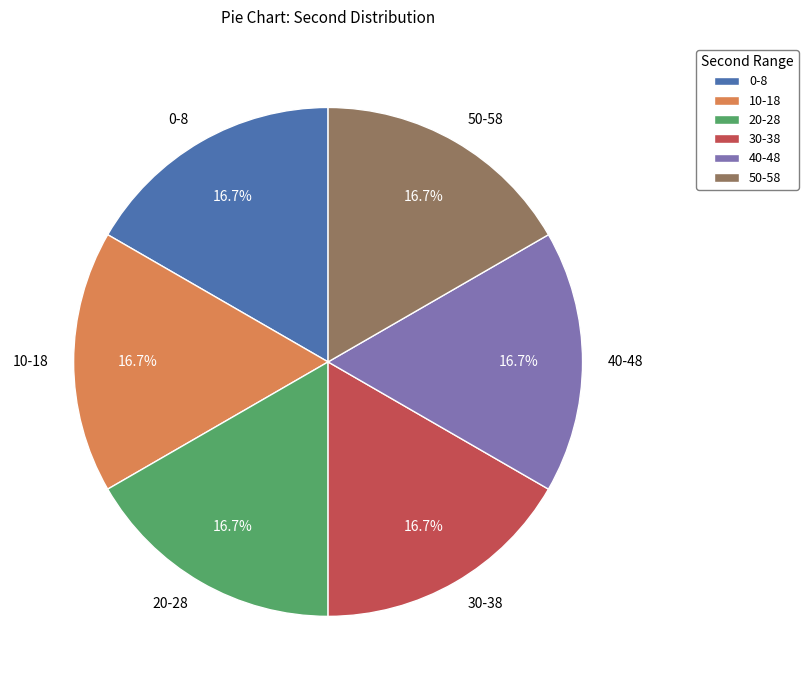

How many slices are in this pie chart?

6